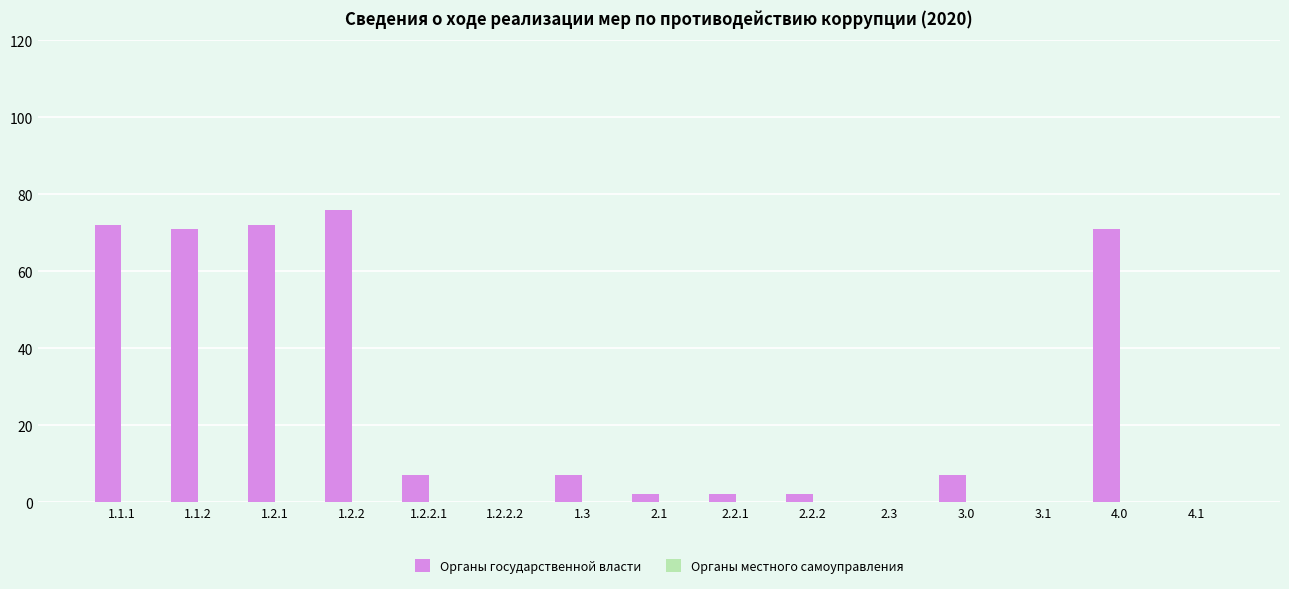

What is the greatest value displayed?

76